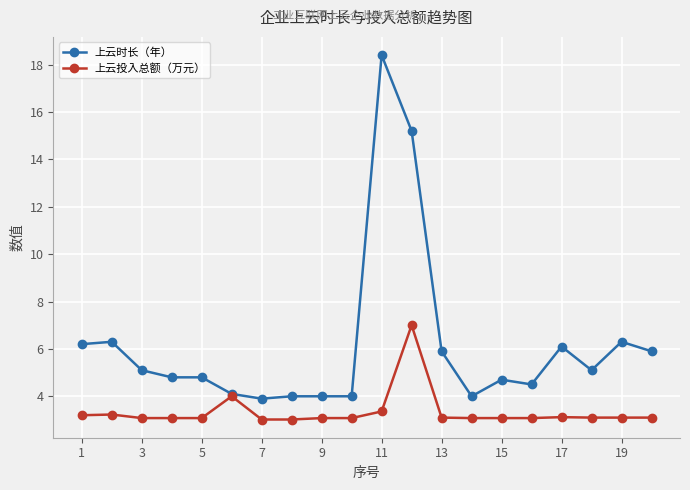

Which series has the largest total across all categories?

上云时长（年）